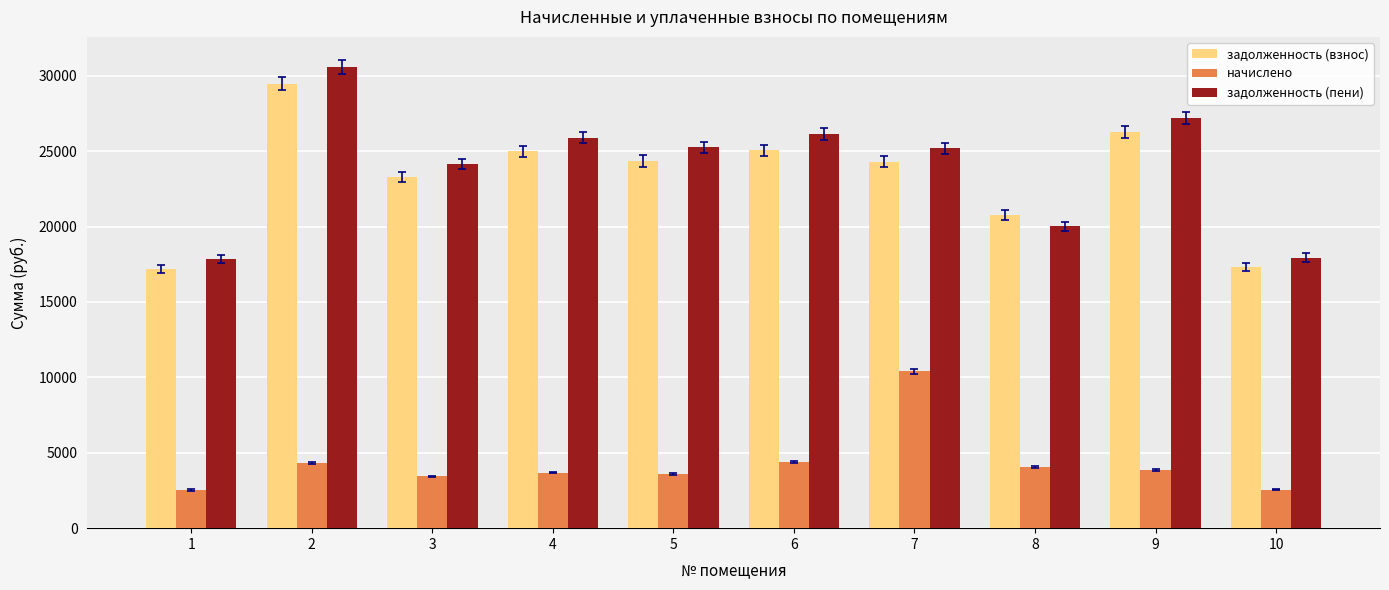

What is the sum of the задолженность (пени) values at 1 and 3?

41989.4